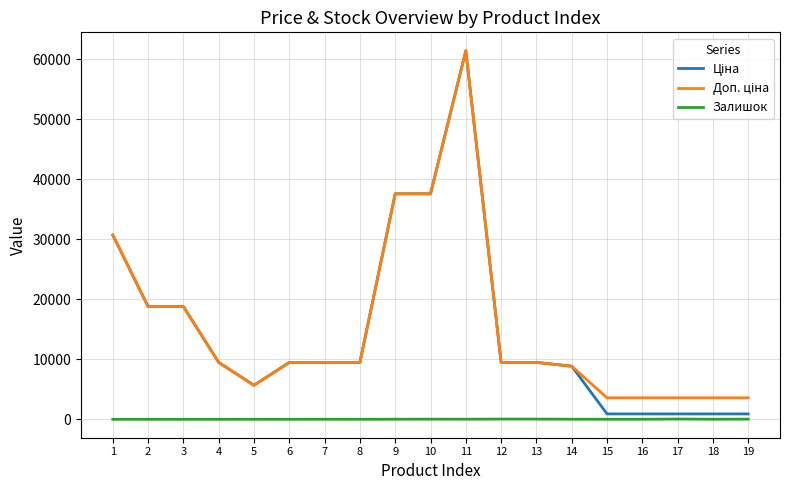

At which category is the sum across all series the highest?

11